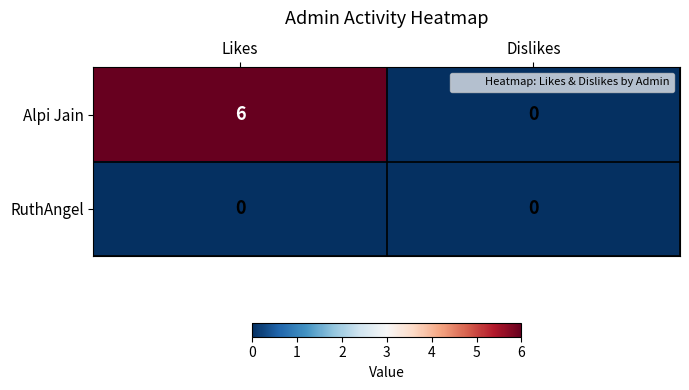

At which category is the sum across all series the highest?

Likes